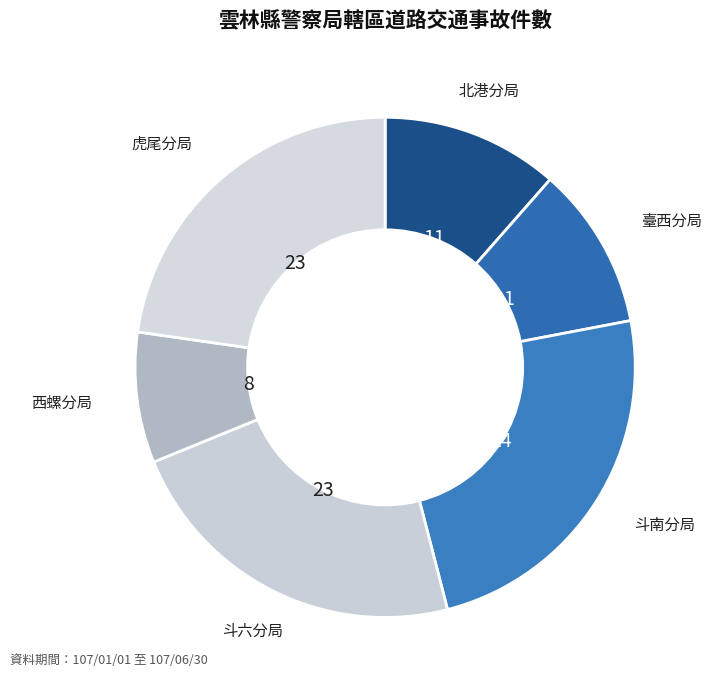

Approximately how many times larger is the value at 虎尾分局 compared to 斗六分局?

1.0